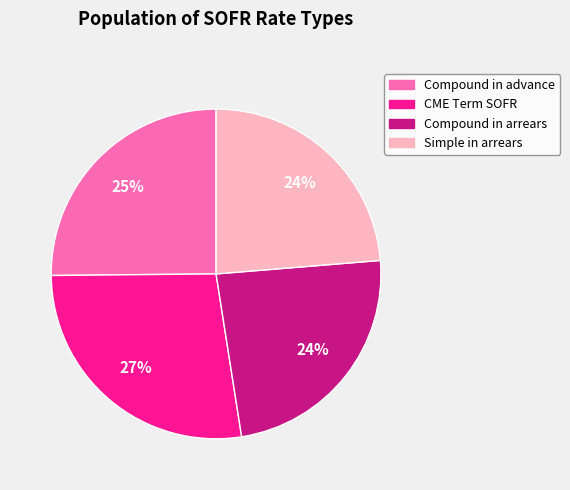

True or false: CME Term SOFR accounts for 40% of the total.

False